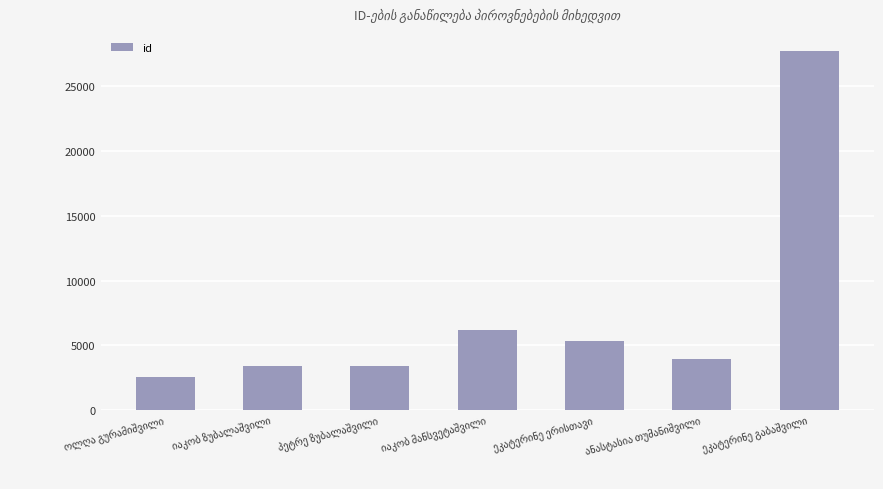

What is the value of the 2nd bar from the left?

3409